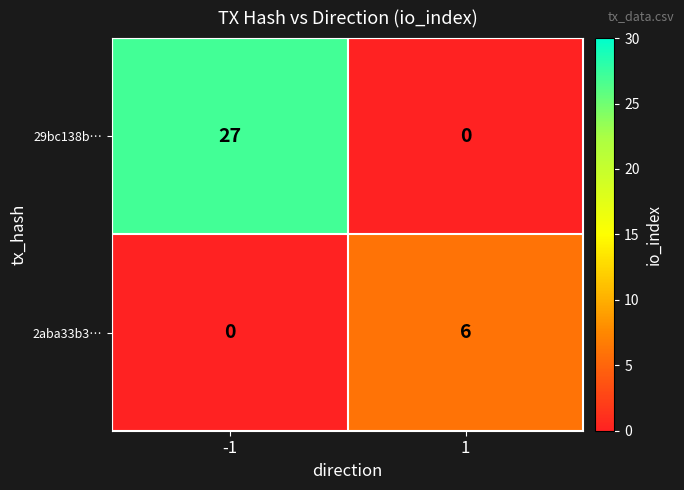

True or false: 2aba33b3… has a value of 0 at -1.

True